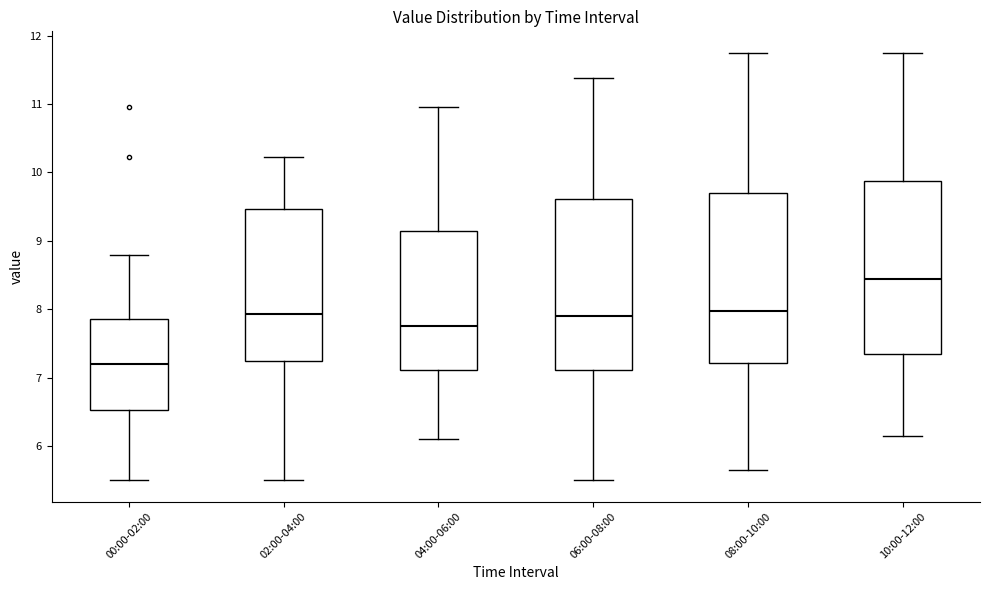

Which box has the highest median line?

10:00-12:00